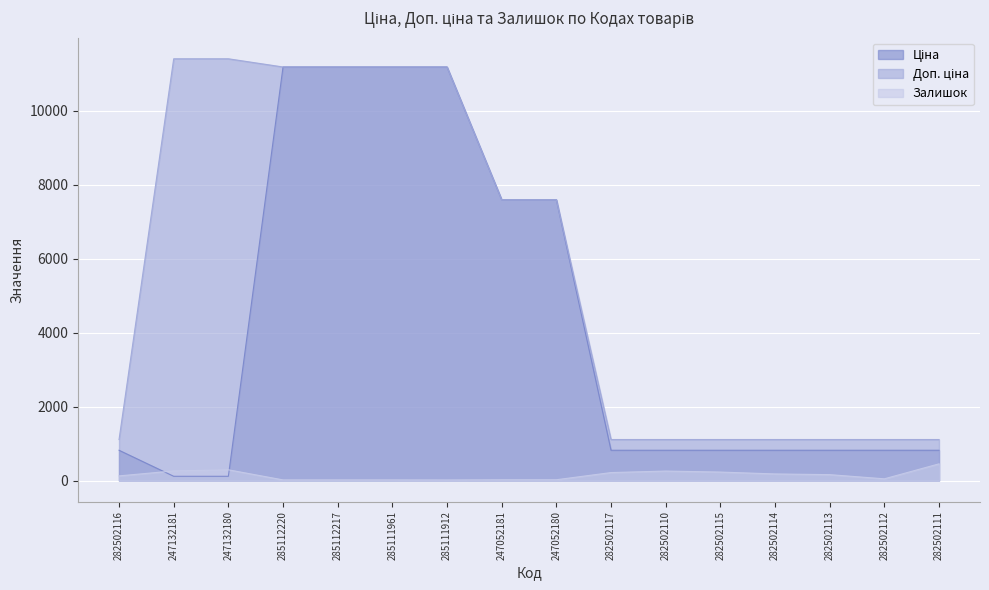

Which category has the lowest value in the Залишок series?

285111912